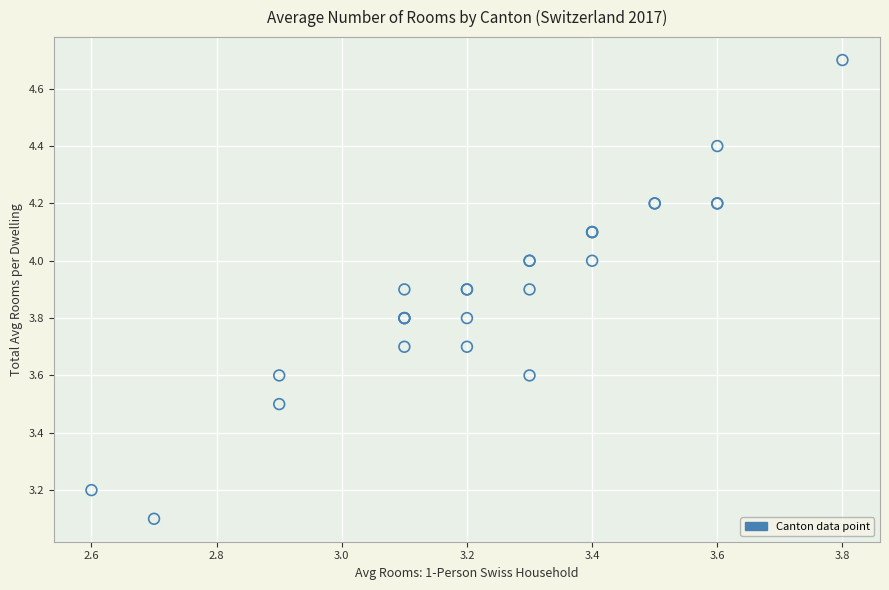

What Y value in the scatter plot is closest to 3?

3.1